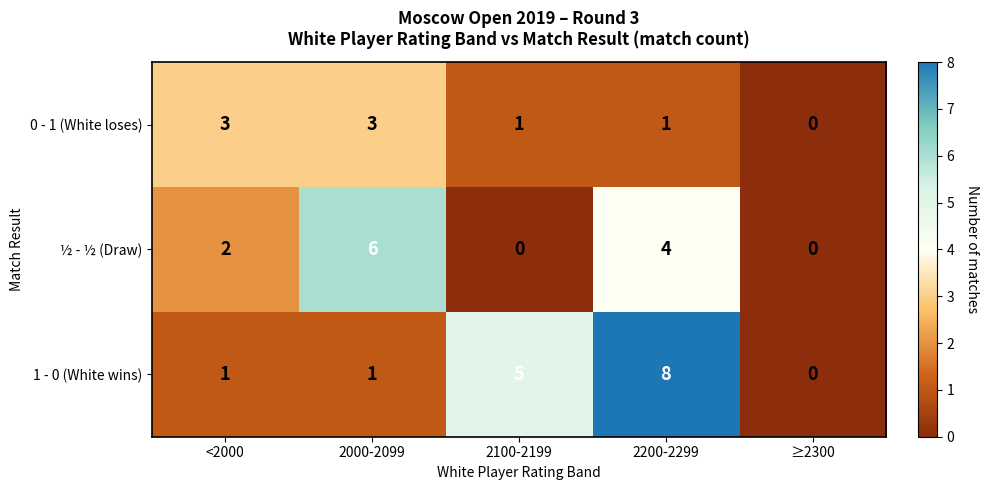

The 1 - 0 (White wins) series shows 1 at 2100-2199. True or false?

False